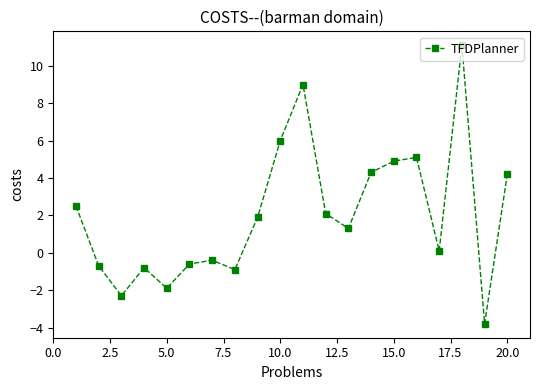

True or false: there are more than 0 points higher than both neighbors.

True